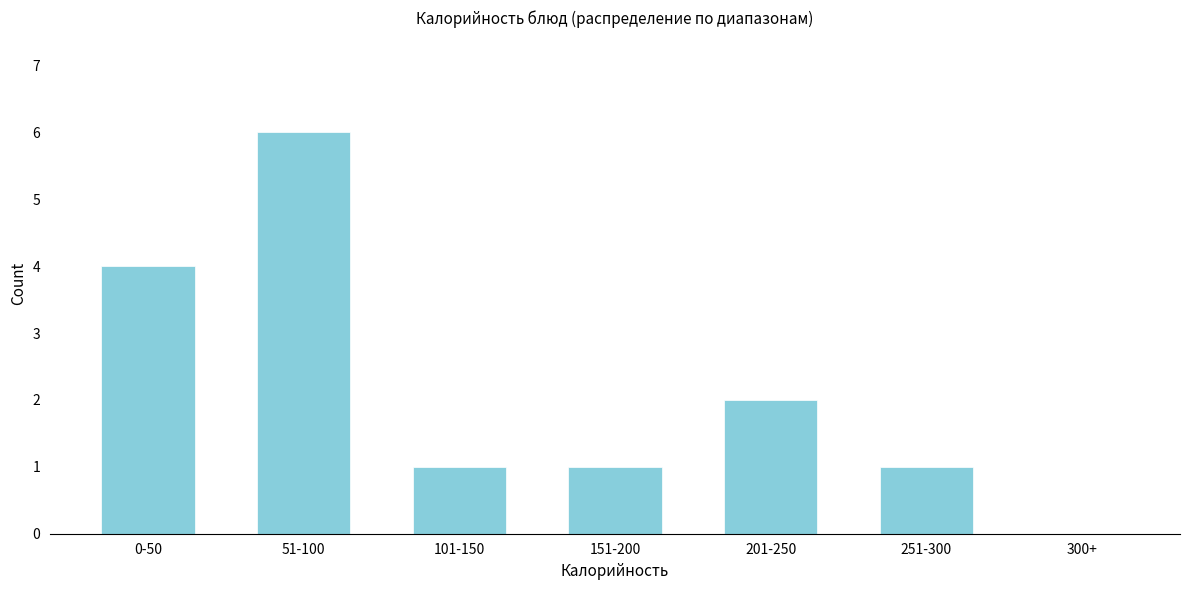

Reading right to left, extract all data points from this chart.

300+=0	251-300=1	201-250=2	151-200=1	101-150=1	51-100=6	0-50=4